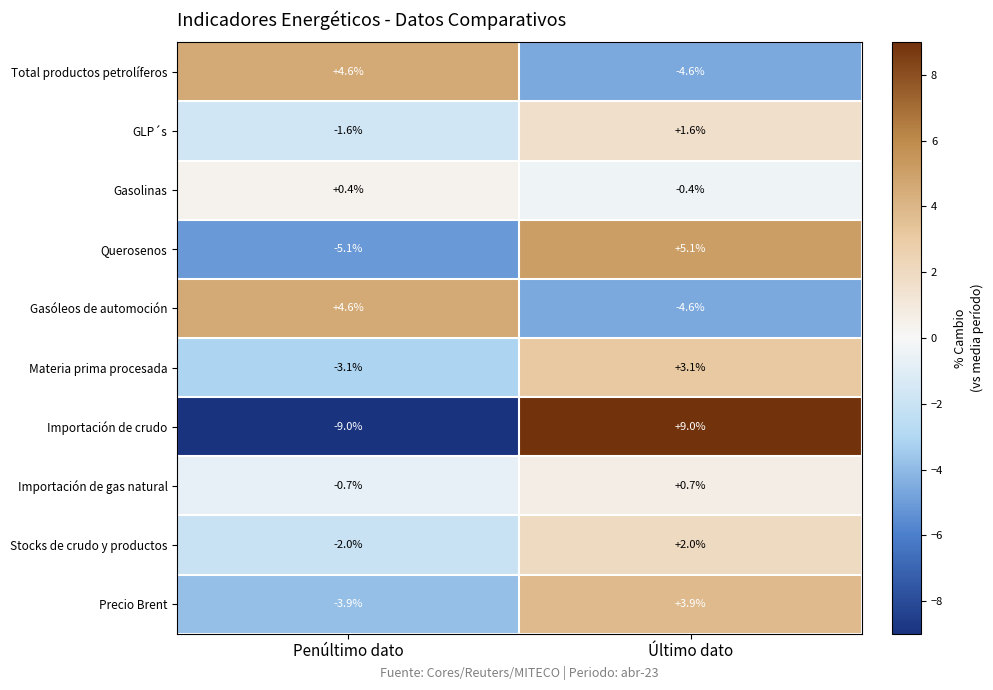

What is the difference between the Precio Brent values at Penúltimo dato and Último dato?

7.8